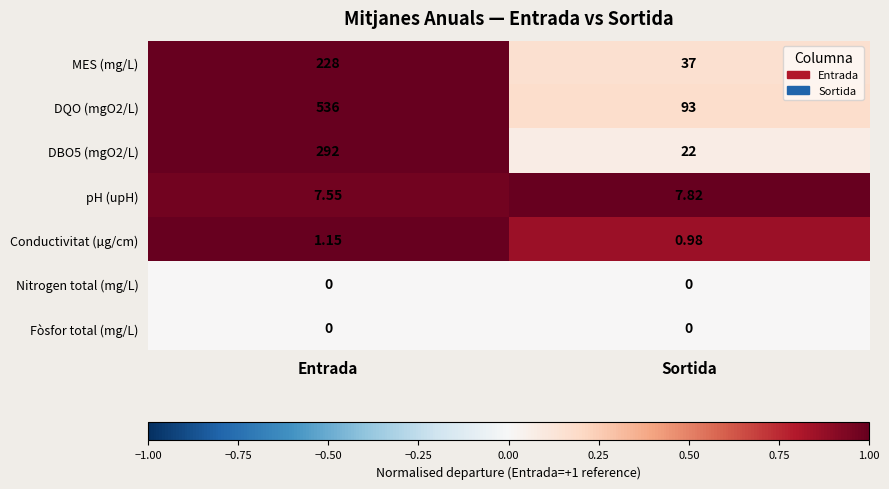

At which category is the sum across all series the highest?

Entrada